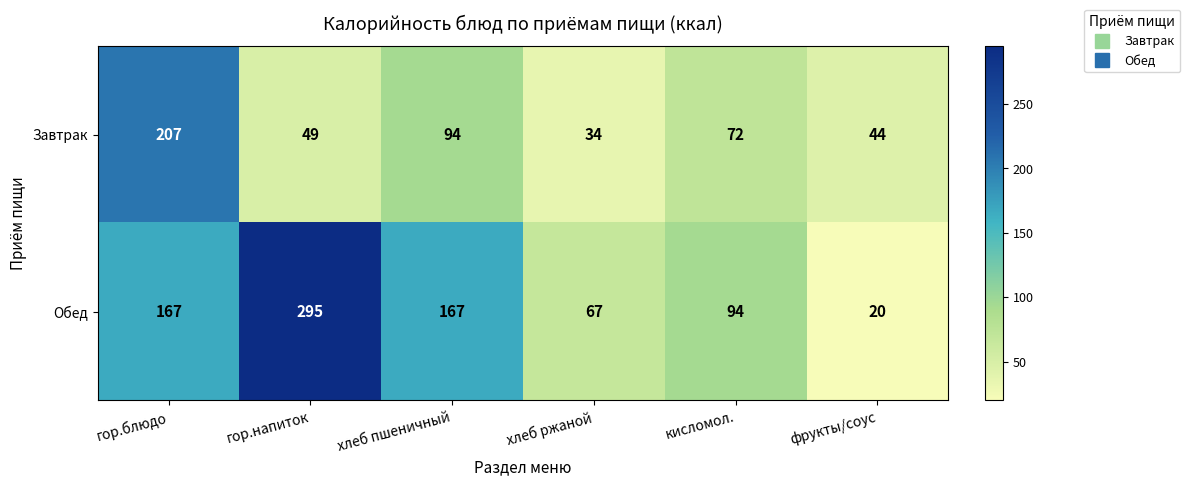

What is the total value across all series at фрукты/соус?

64